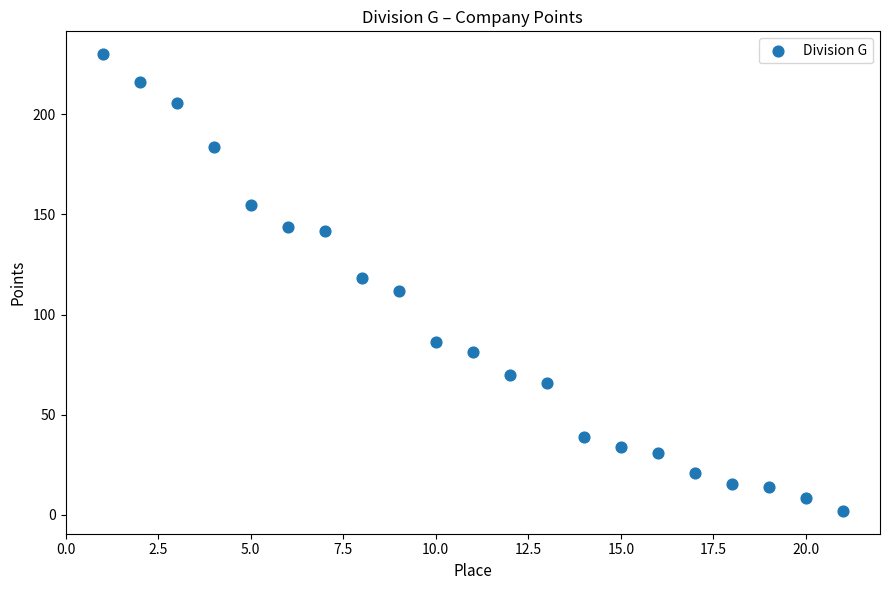

What is the range of X values (max minus min)?

20.0